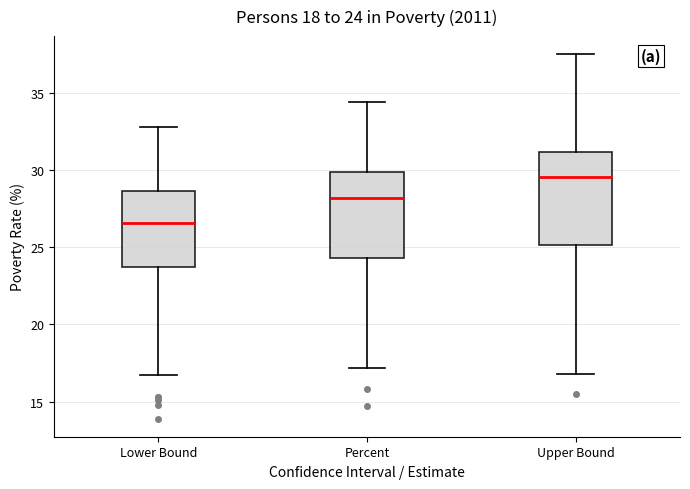

Which box has the highest median line?

Upper Bound